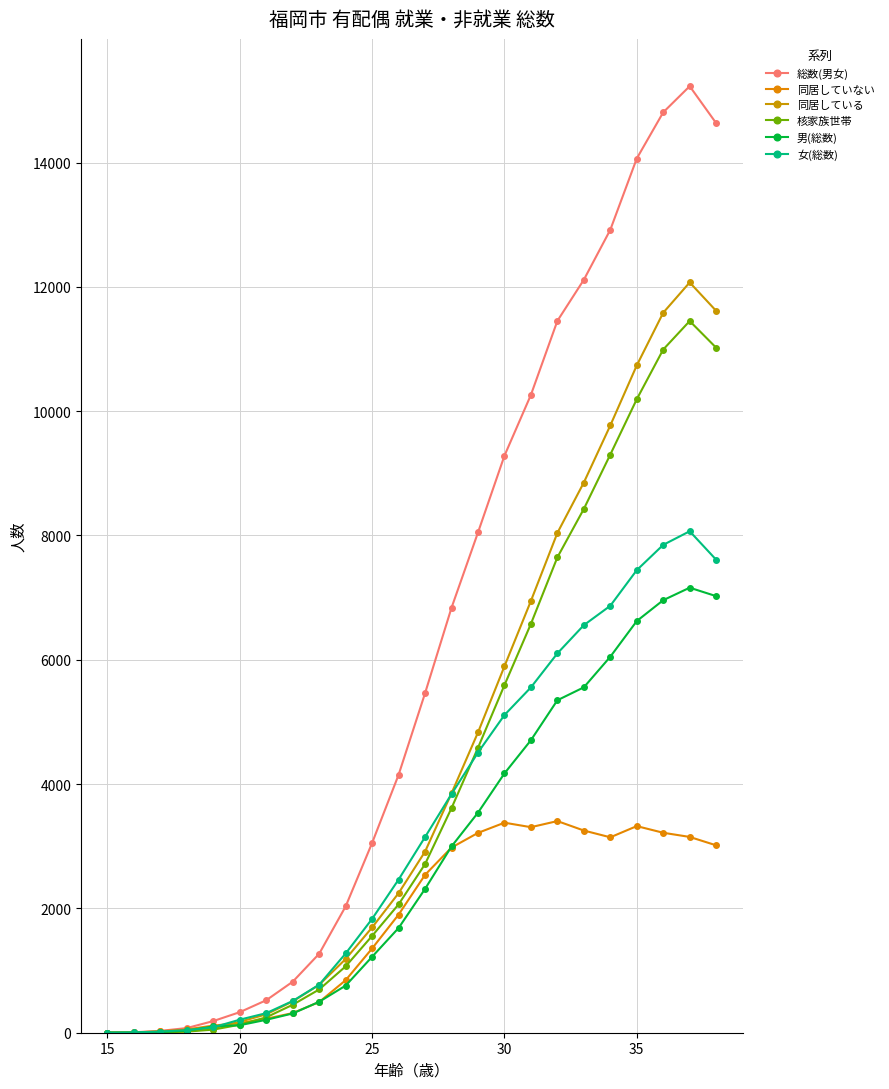

Which series has the largest total across all categories?

総数(男女)